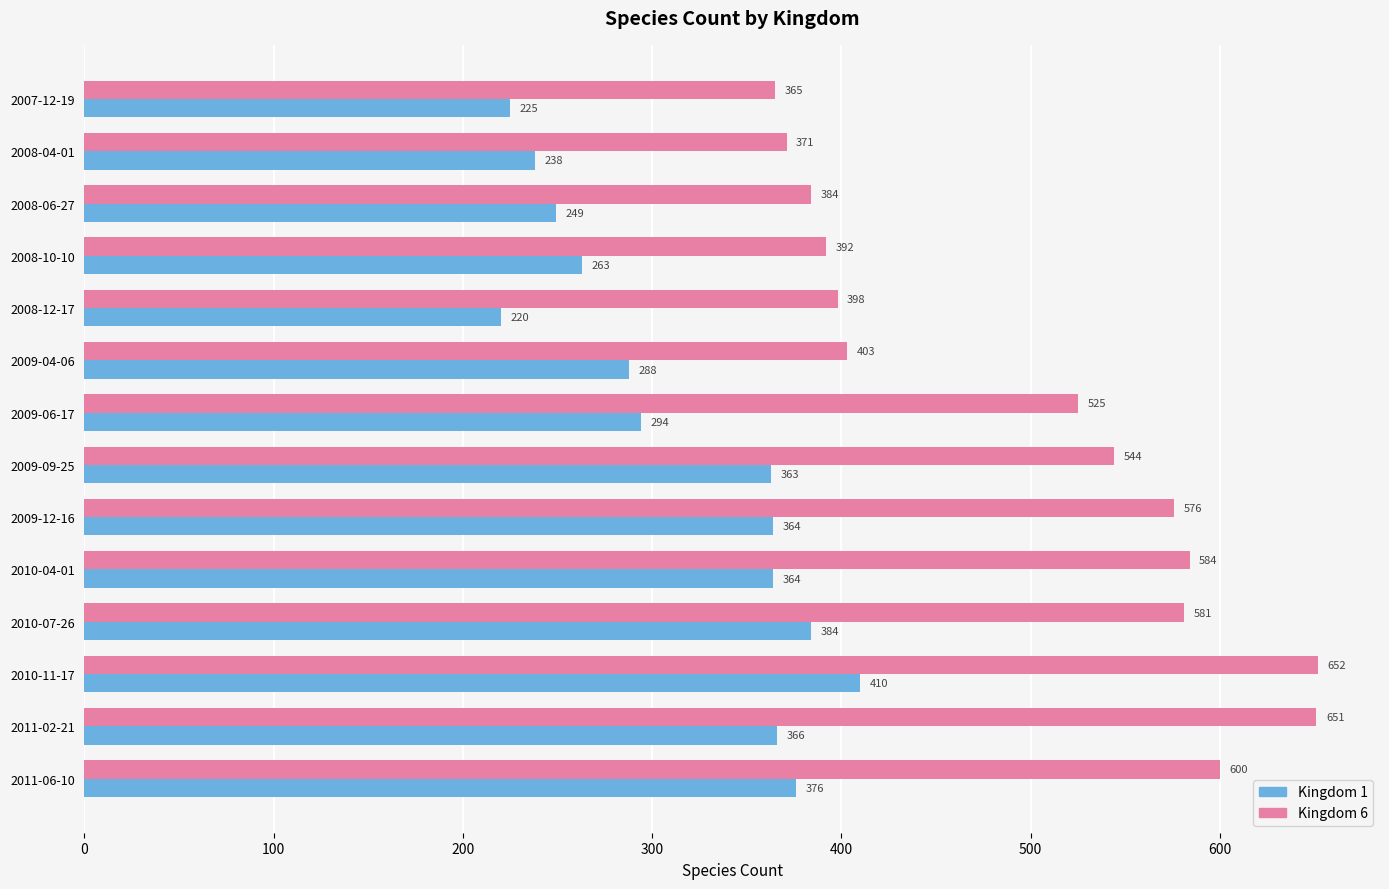

Which label corresponds to the smallest value in the chart?

2008-12-17